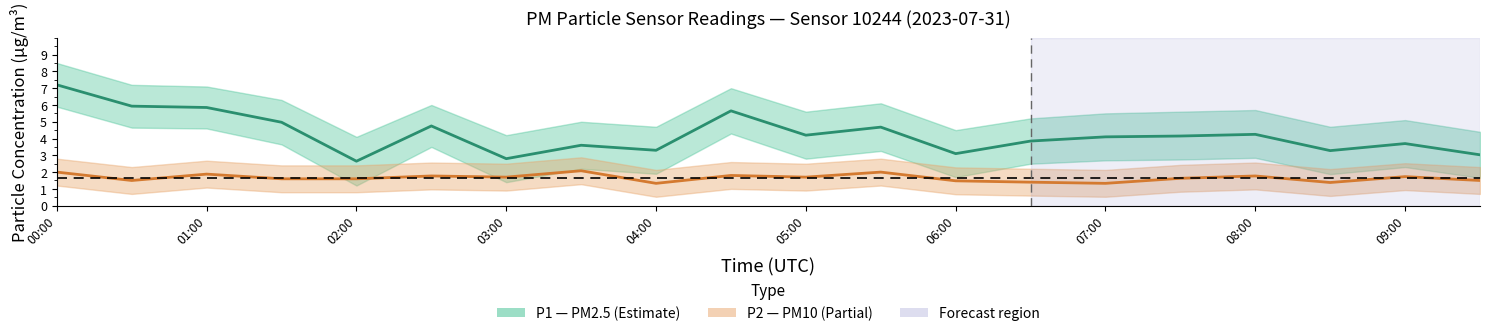

What is the highest value of the P2 (PM10) series?

2.1